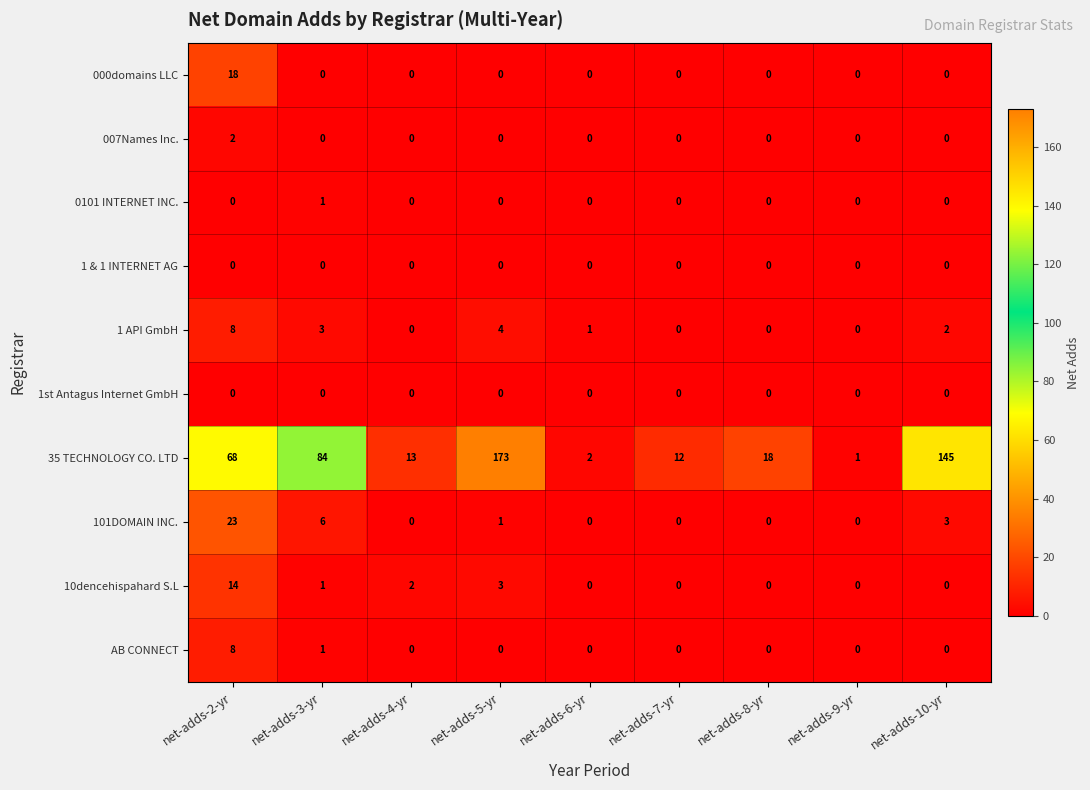

At which label is 35 TECHNOLOGY CO. LTD closest to 87?

net-adds-3-yr